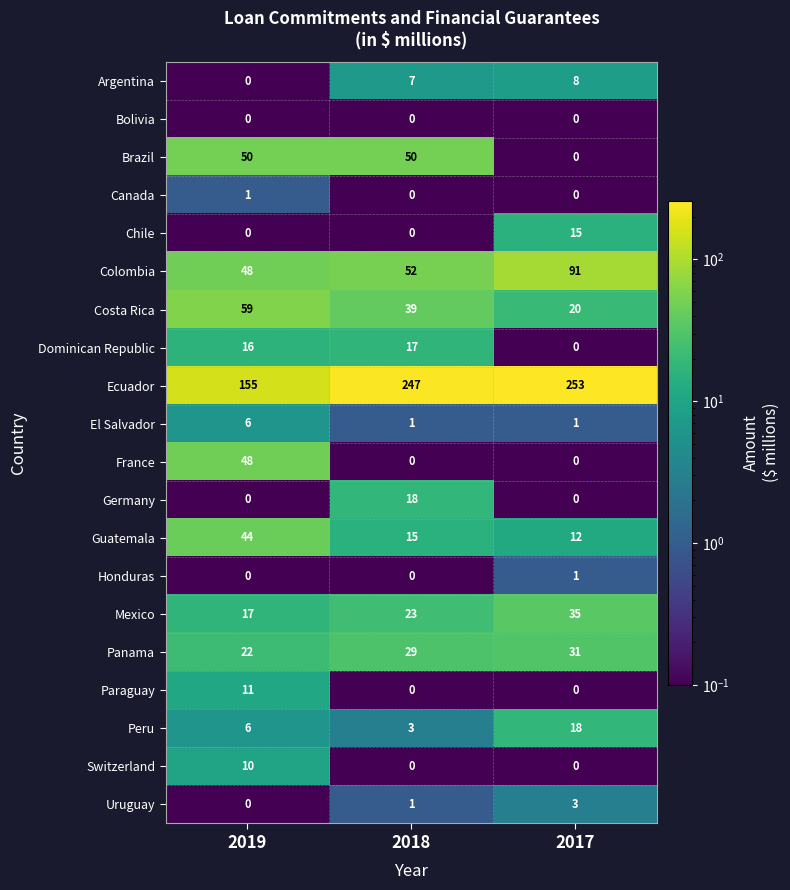

The value of Bolivia at 2019 is 0. True or false?

True